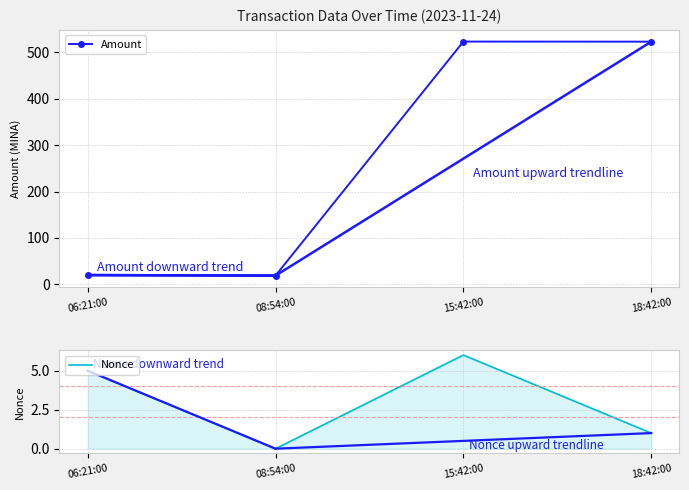

What is the difference between the maximum and minimum values in the Nonce series?

6